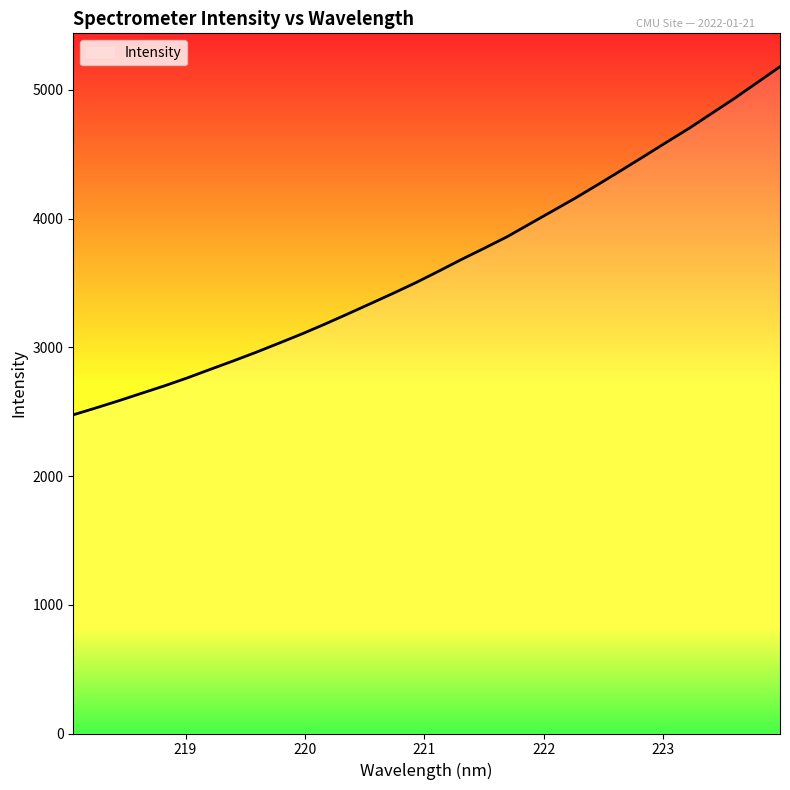

What is the maximum value shown in the chart?

5180.4